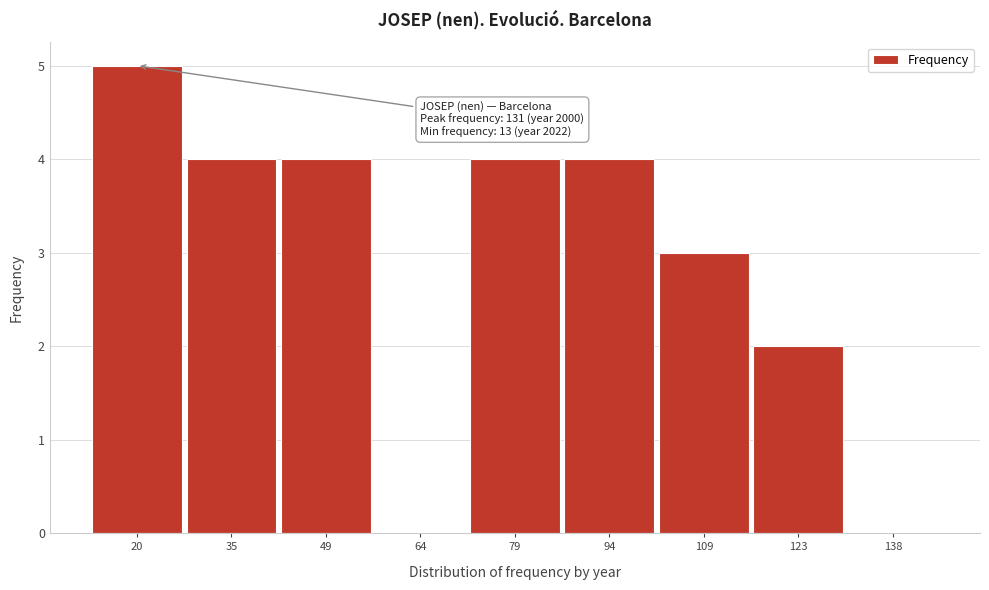

Which range on the x-axis has the tallest bar?

14 to 28